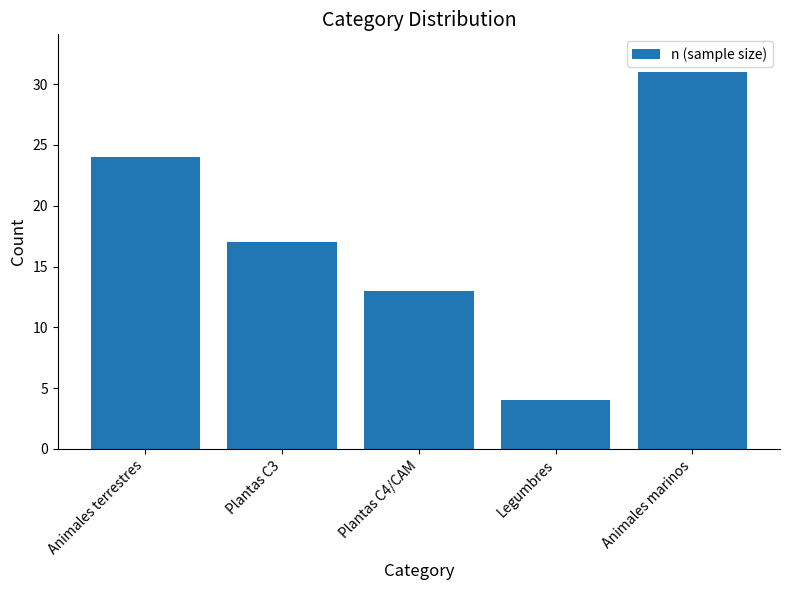

What is the value of the 4th bar from the left?

4